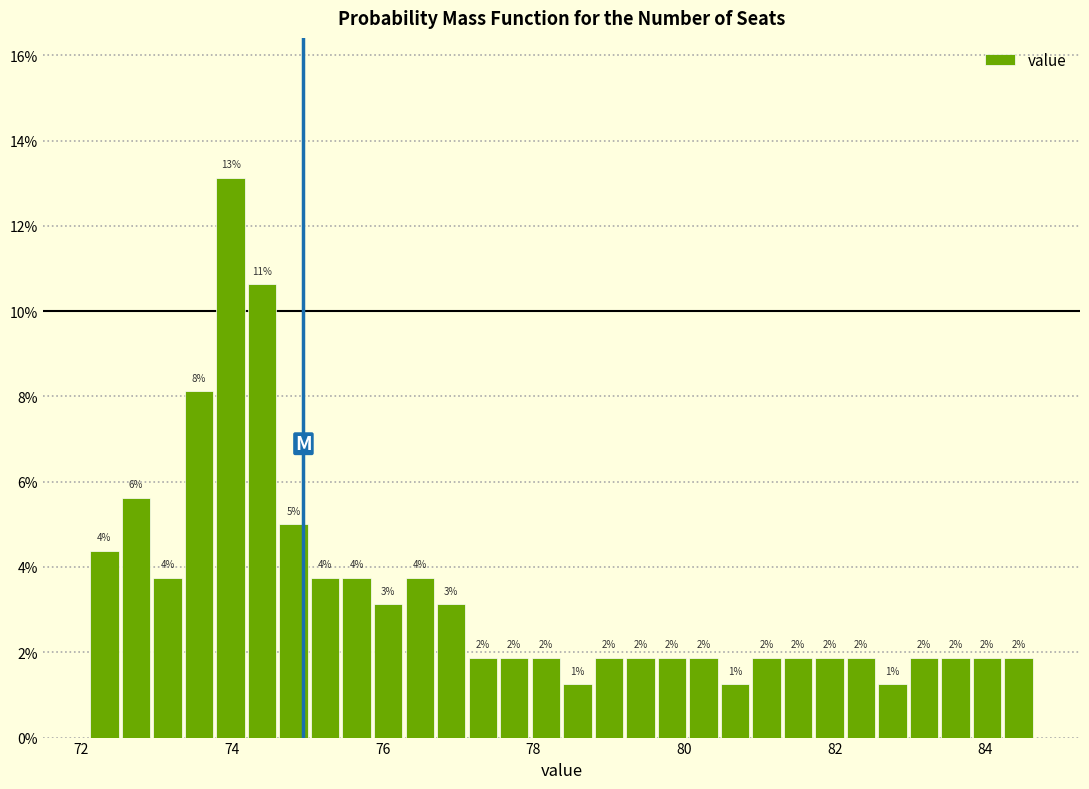

Around what value on the x-axis is the tallest bar? Give the approximate position of its centre, as read against the axis.

74.0